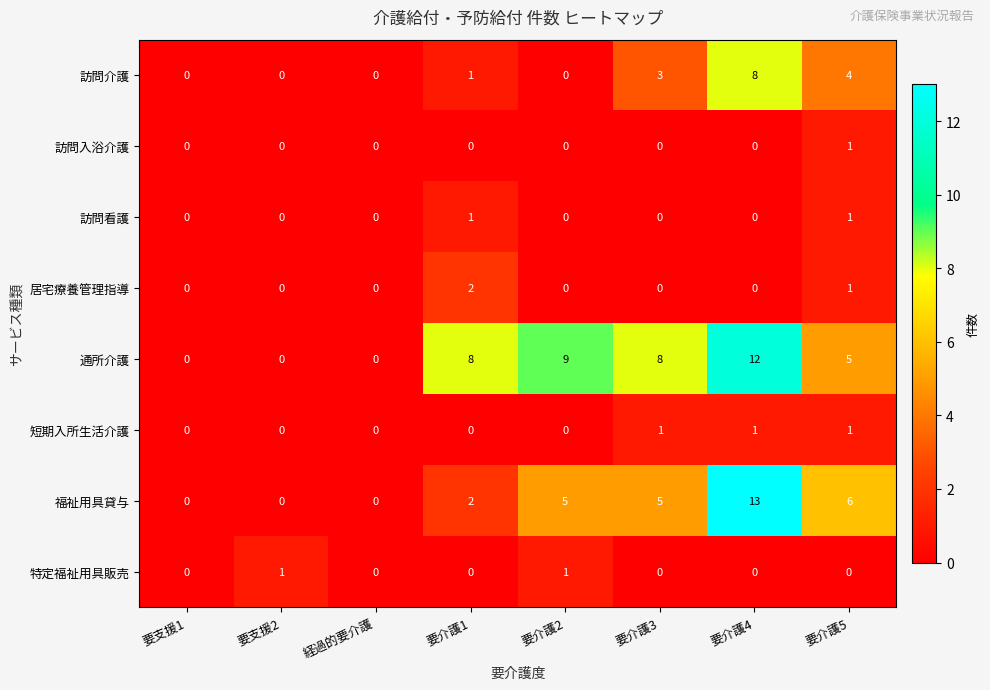

At which category does the chart reach its peak across all series?

要介護4